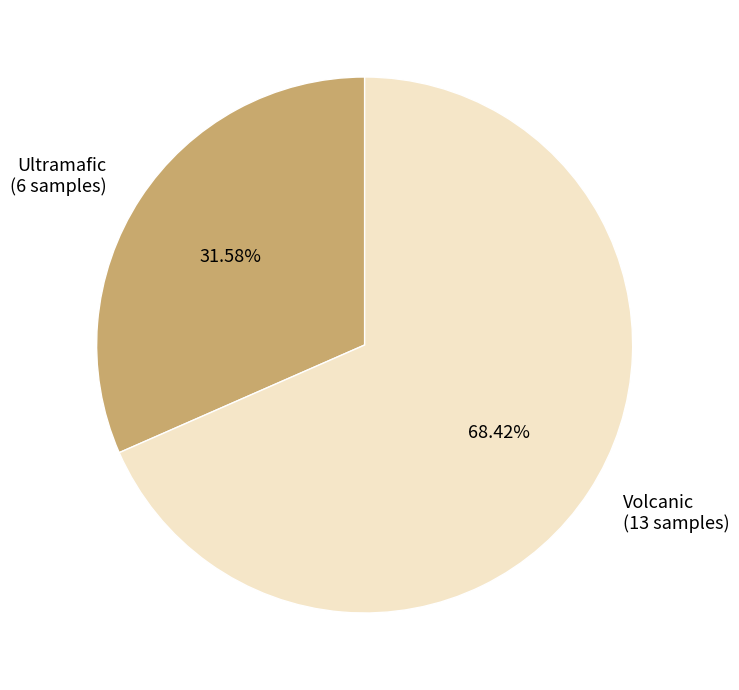

Which category has the biggest portion of the pie?

Volcanic